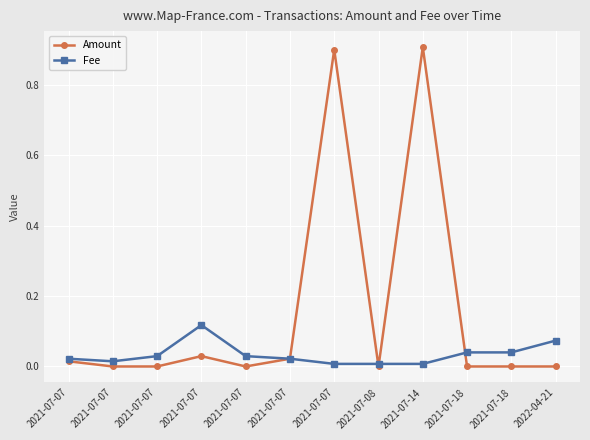

Is this an area chart (filled region under the line)?

No